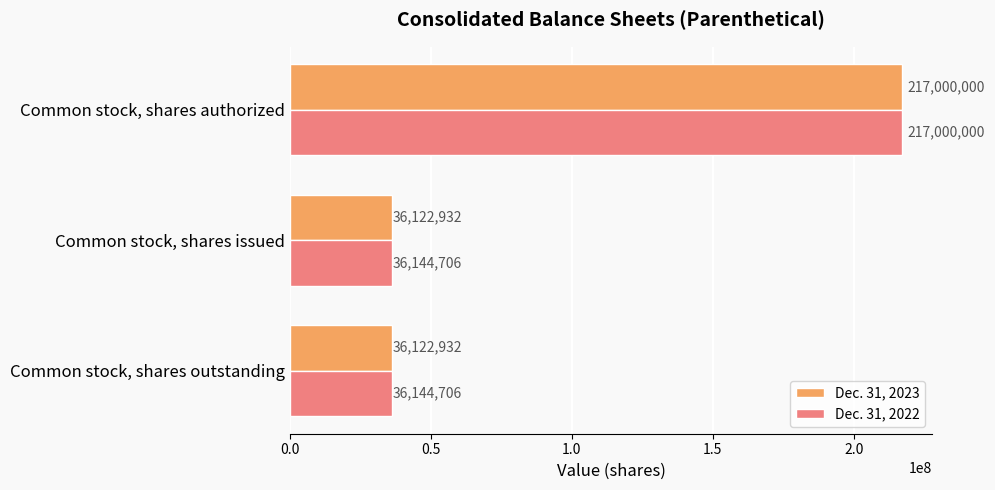

The value of Dec. 31, 2022 at Common stock, shares authorized is 64651736. True or false?

False